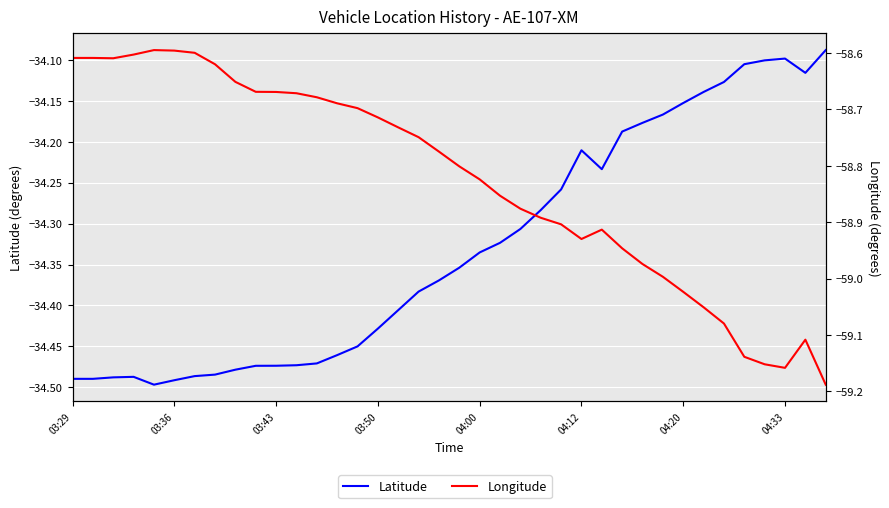

In Longitude, how many points are lower than both neighbors (excluding endpoints)?

3